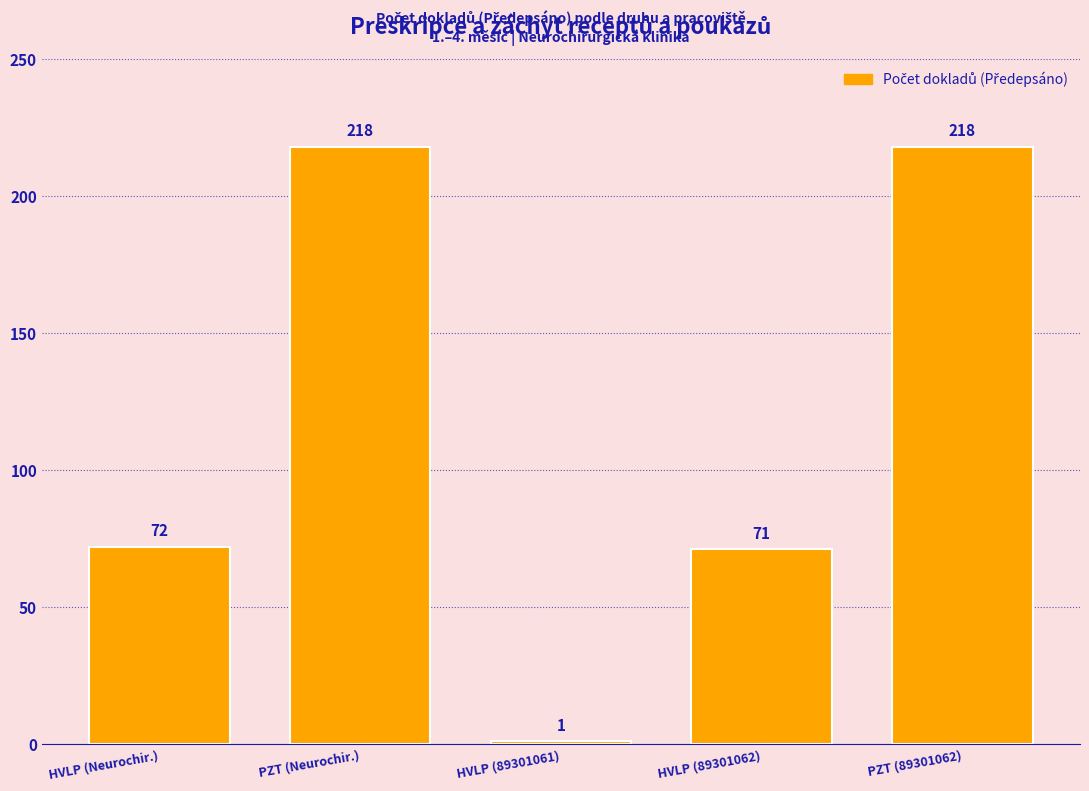

Reading left to right, transcribe all the data shown in this chart.

72	218	1	71	218